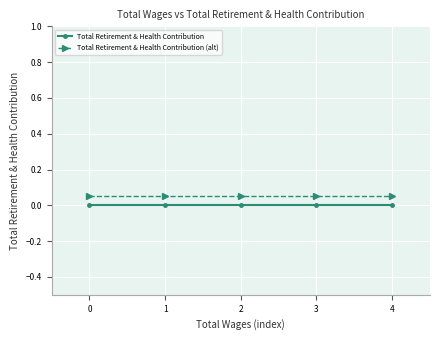

Rank the series by their average value, from highest to lowest.

Total Retirement & Health Contribution (alt), Total Retirement & Health Contribution